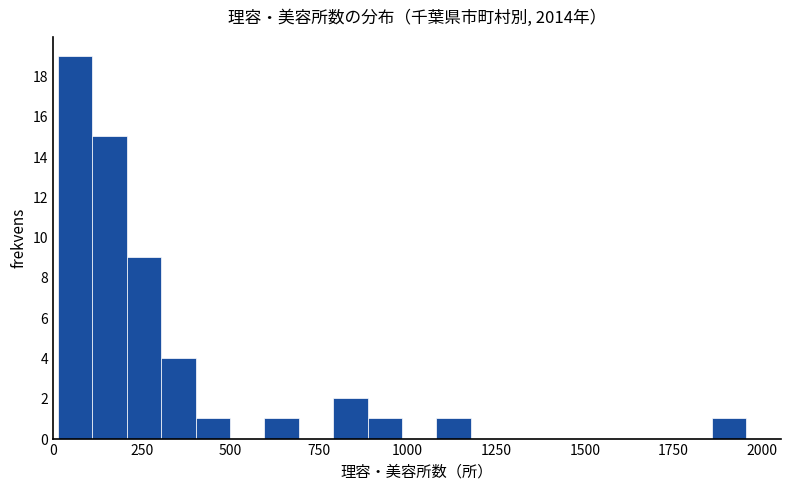

Read against the x-axis, roughly where is the centre of the tallest bar?

50